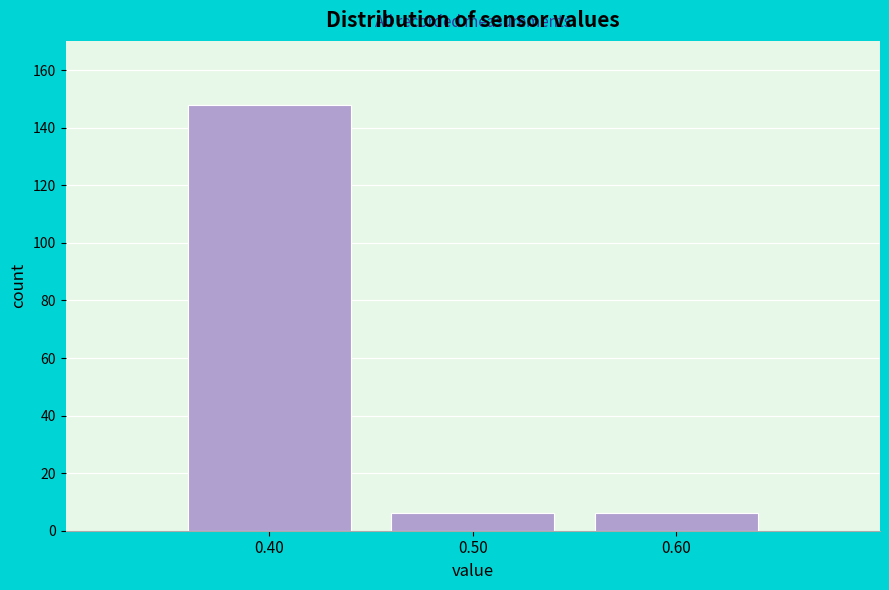

Reading left to right, extract all data points from this chart.

148	6	6